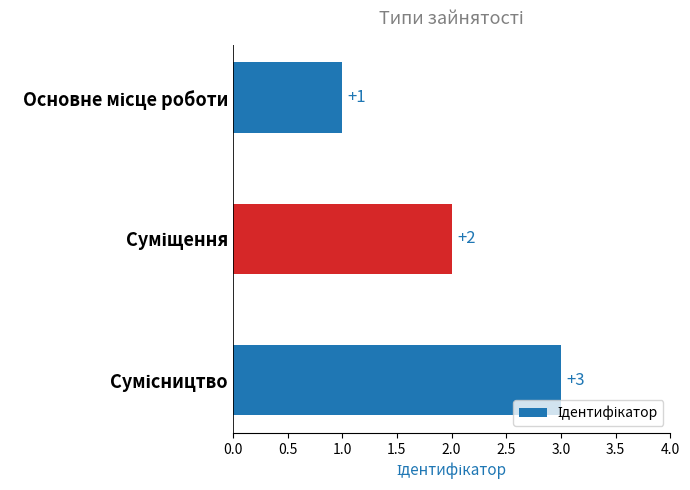

How many bars are there in total?

3